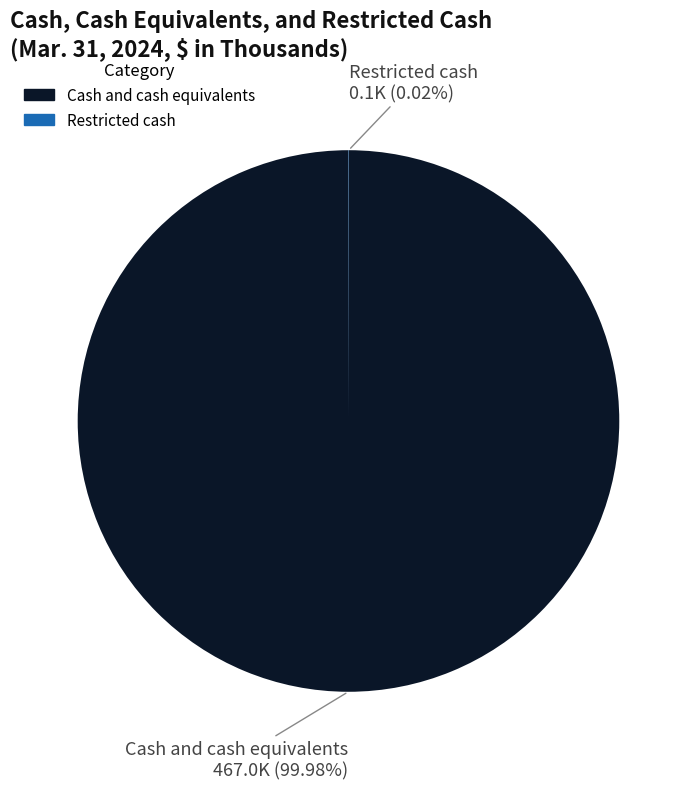

Which slice is the largest?

Cash and cash equivalents